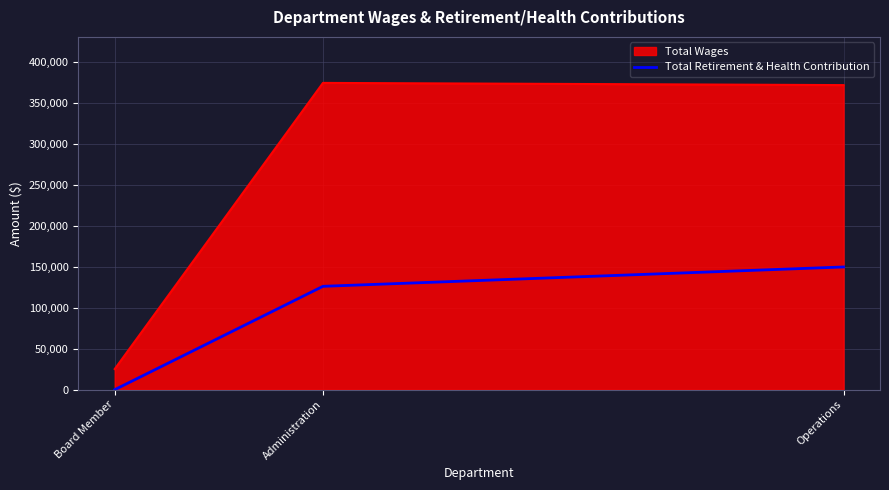

What is the difference between the Total Wages values at Operations and Board Member?

346481